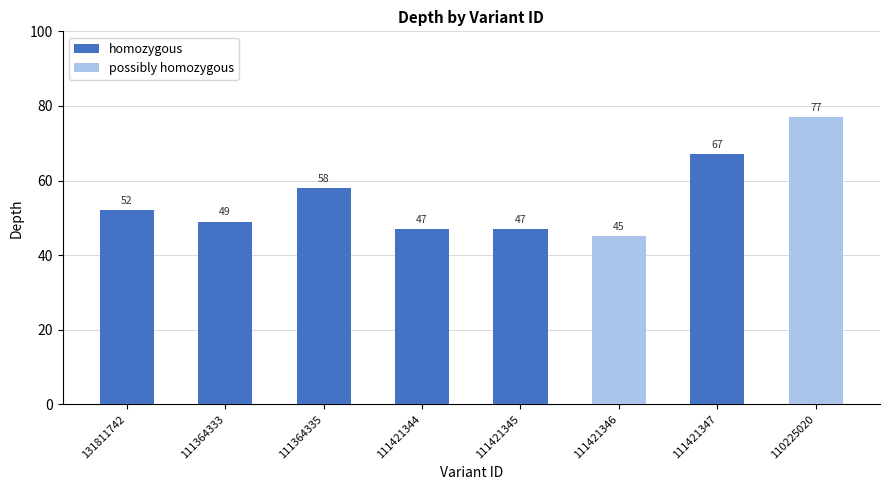

Are the bars grouped side by side (vs. stacked)?

No